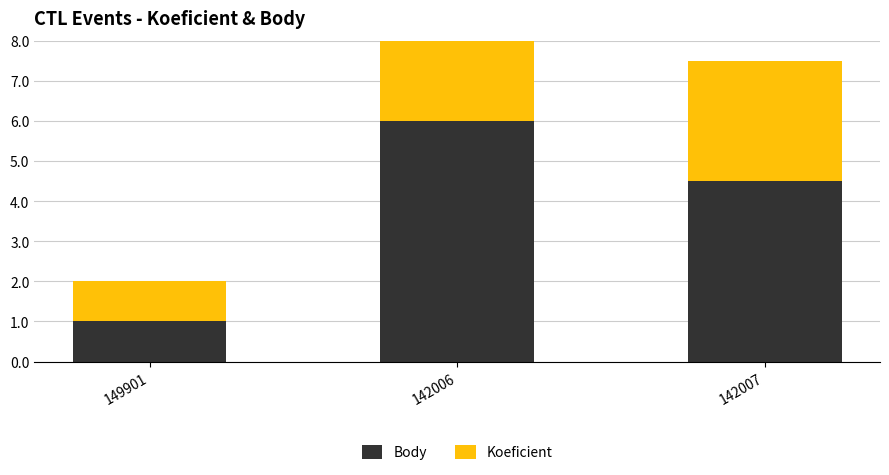

What is the spread (max minus min) of values at 142006?

2.0